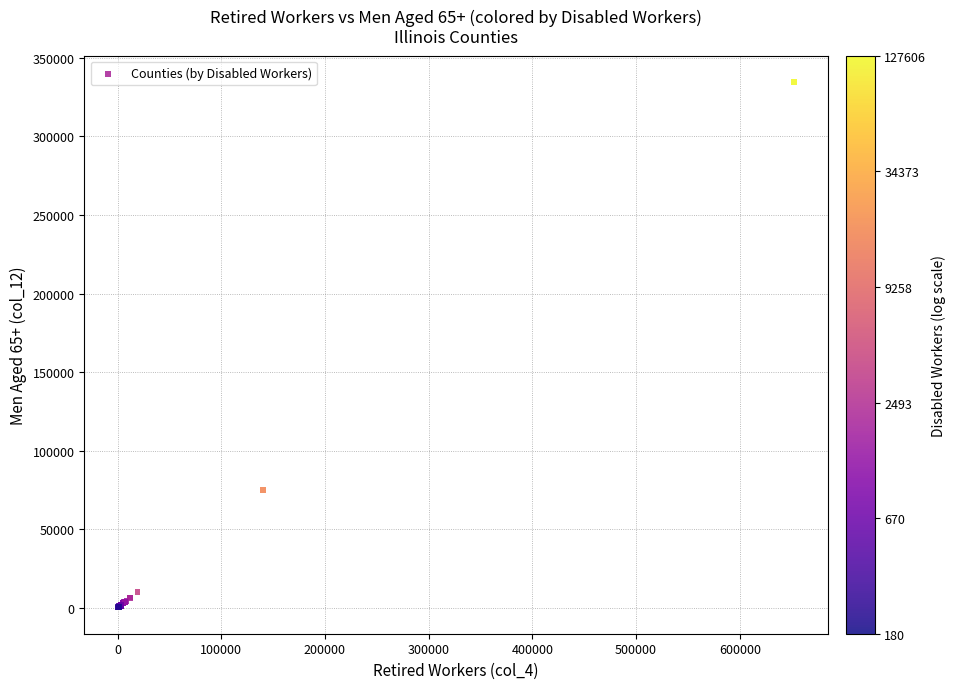

What Y value in the scatter plot is closest to 167509?

75361